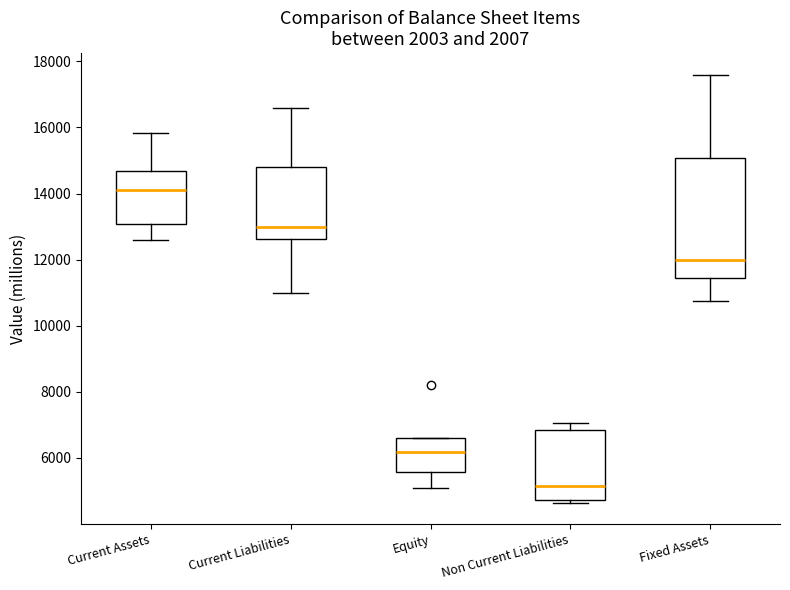

Where does the median line of the box for Current Assets sit on the y-axis? The values are not printed on the chart, so give them approximately, as read against the axis.

14200